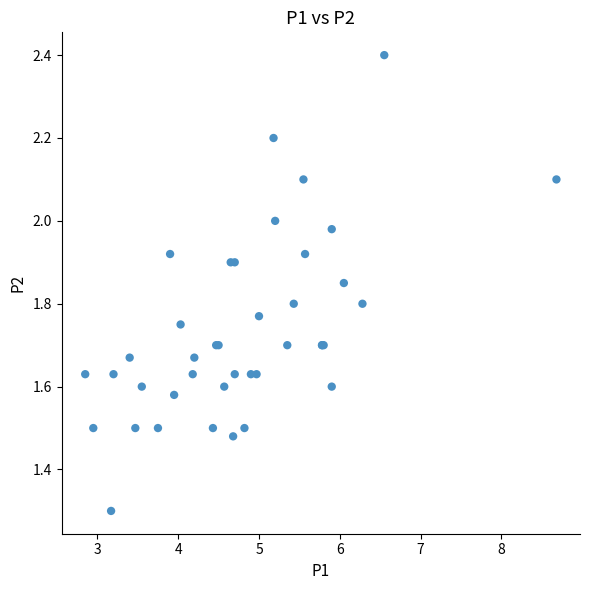

What Y value in the scatter plot is closest to 1?

1.3